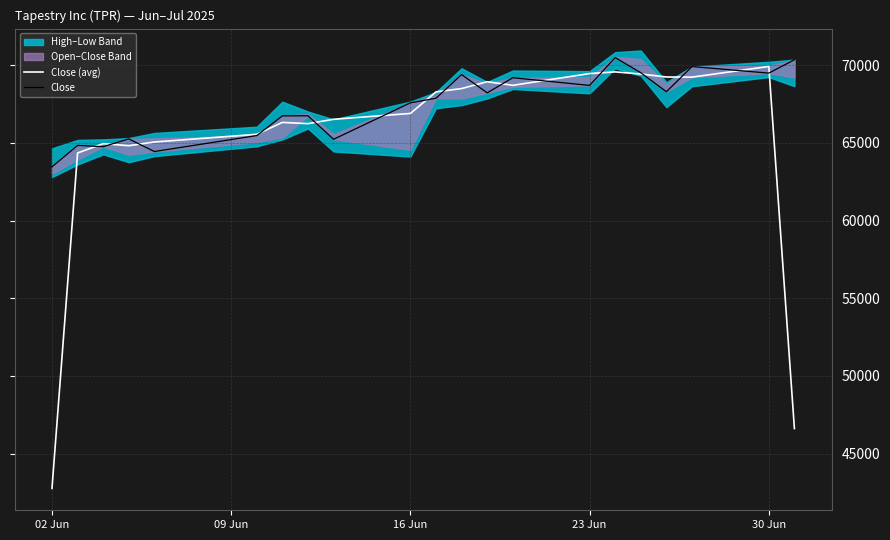

What is the value of the Close point at the 8th from the left?

66740.0